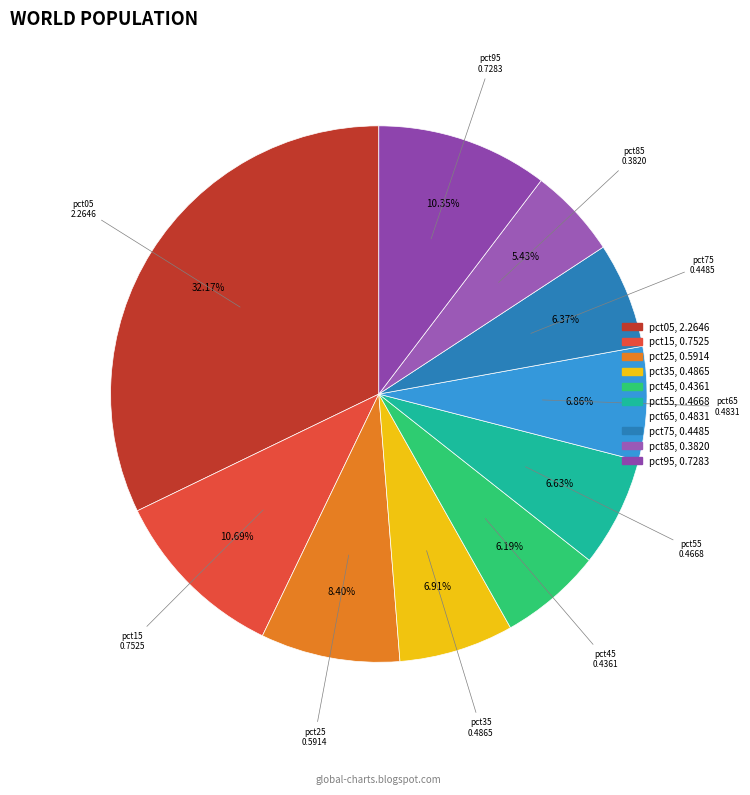

To the nearest percent, what portion does pct55 represent?

7%